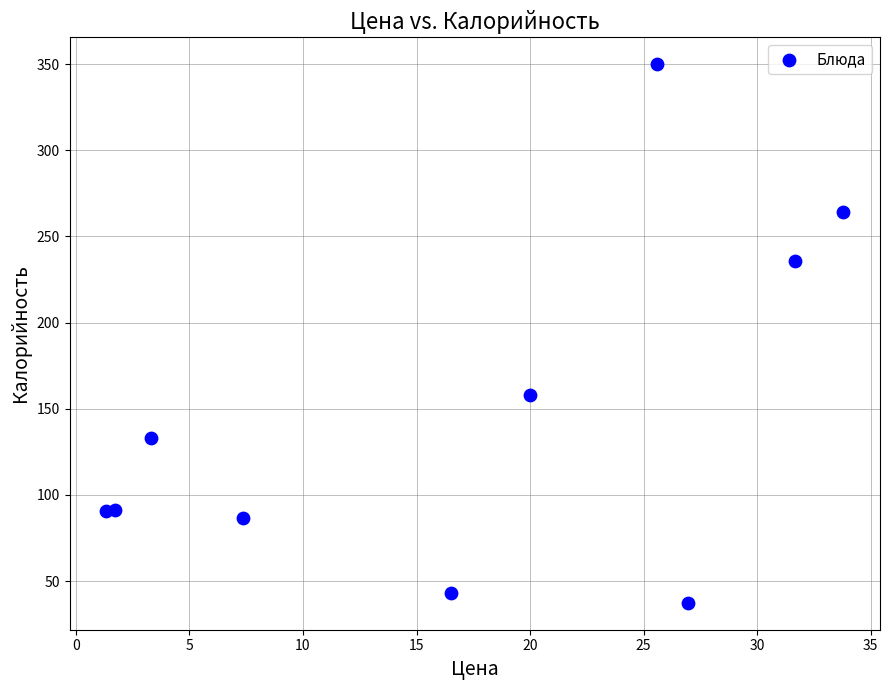

What Y value in the scatter plot is closest to 193?

158.0